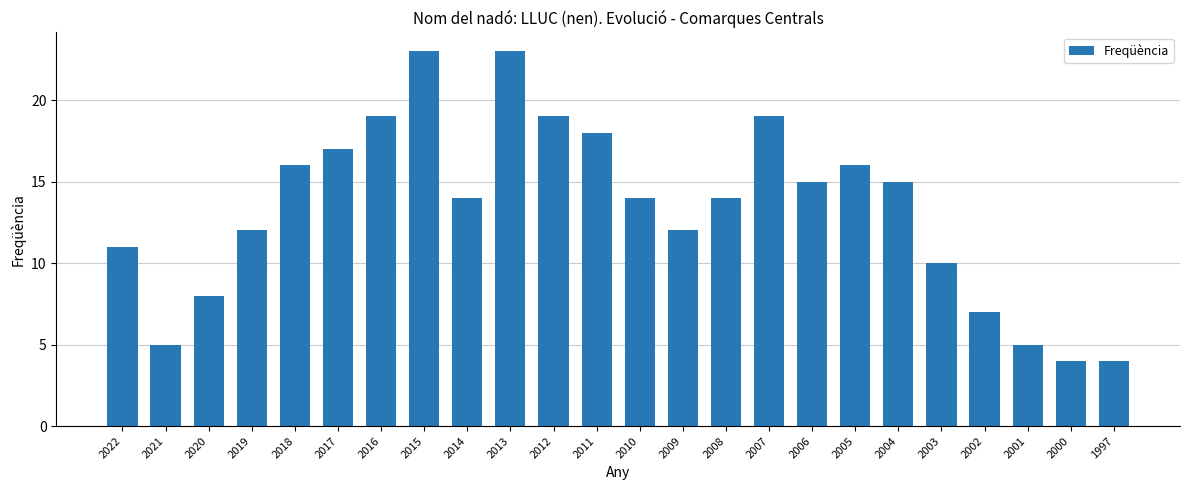

What is the value of the 3rd bar from the left?

8